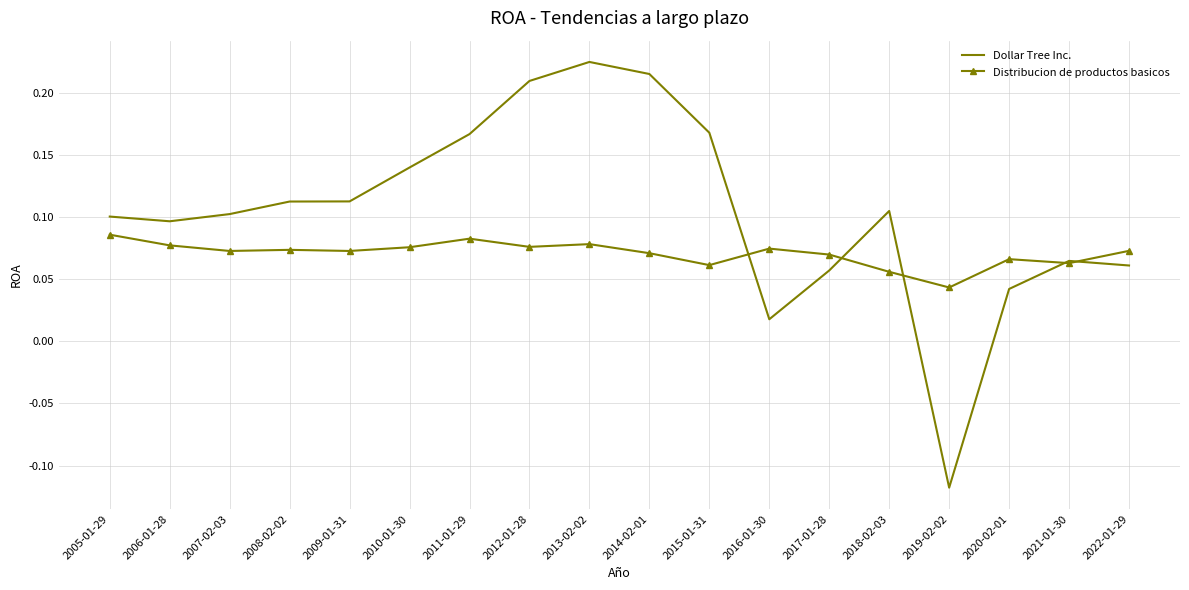

How many values in the Dollar Tree Inc. series exceed 0?

17